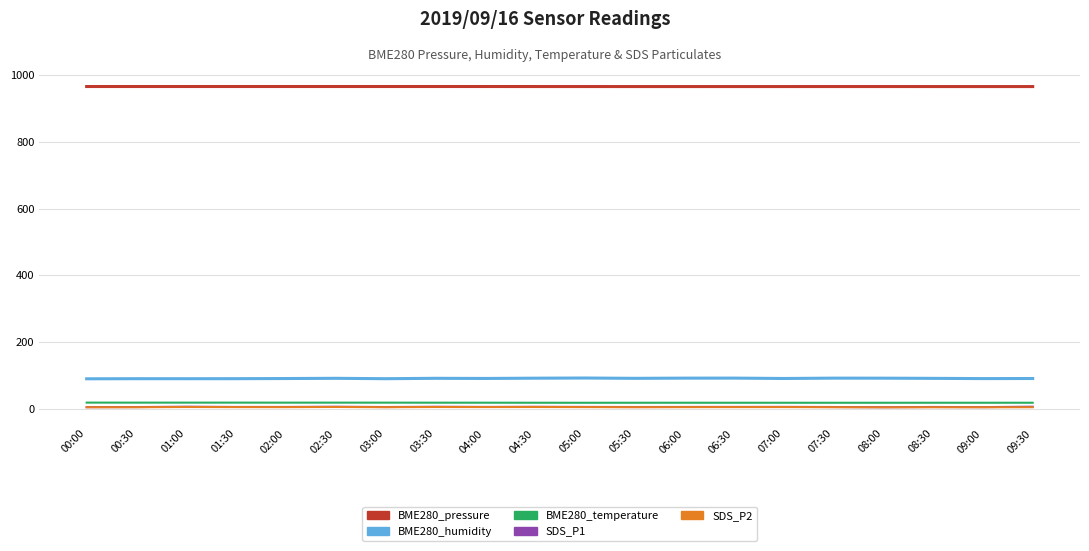

What is the maximum value for BME280_pressure?

965.9